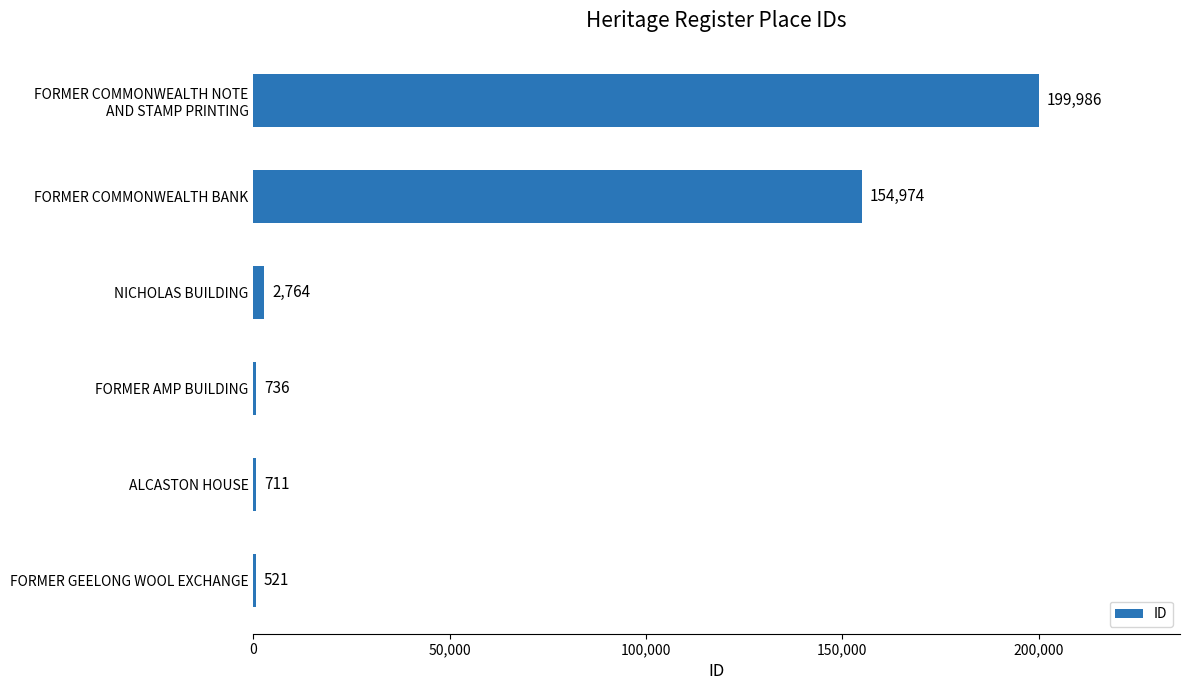

What is the maximum value shown in the chart?

199986